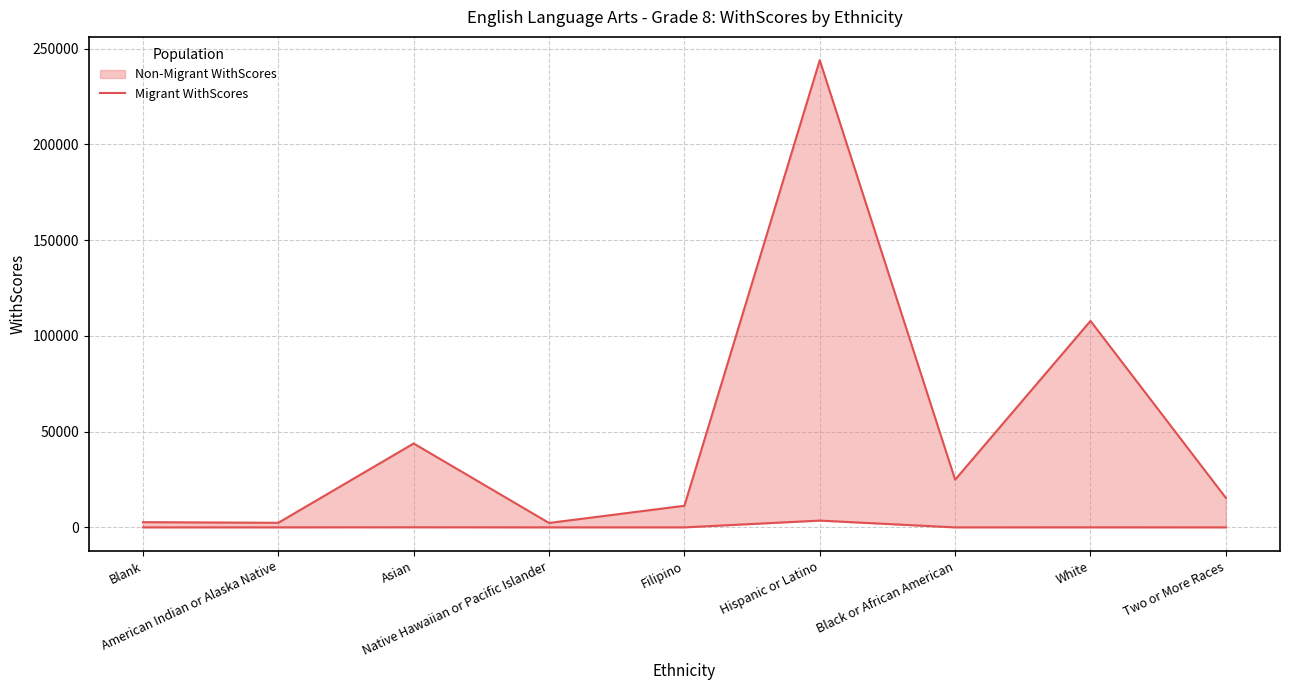

Reading right to left, what are all the values shown in this chart?

15390	107825	24893	243950	11286	2304	43810	2391	2726